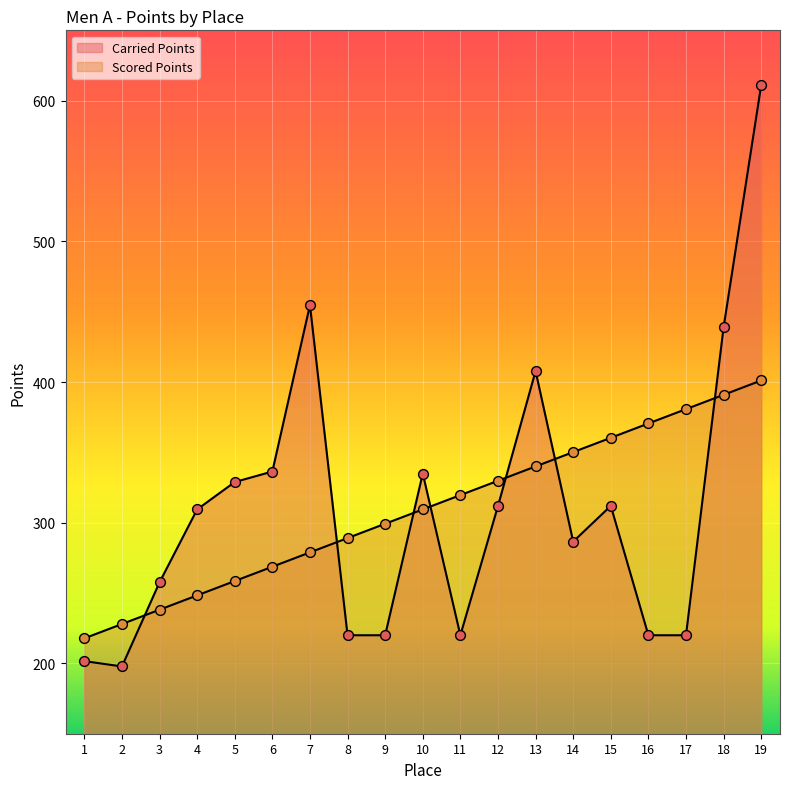

Which series contains the highest Y value?

Carried Points